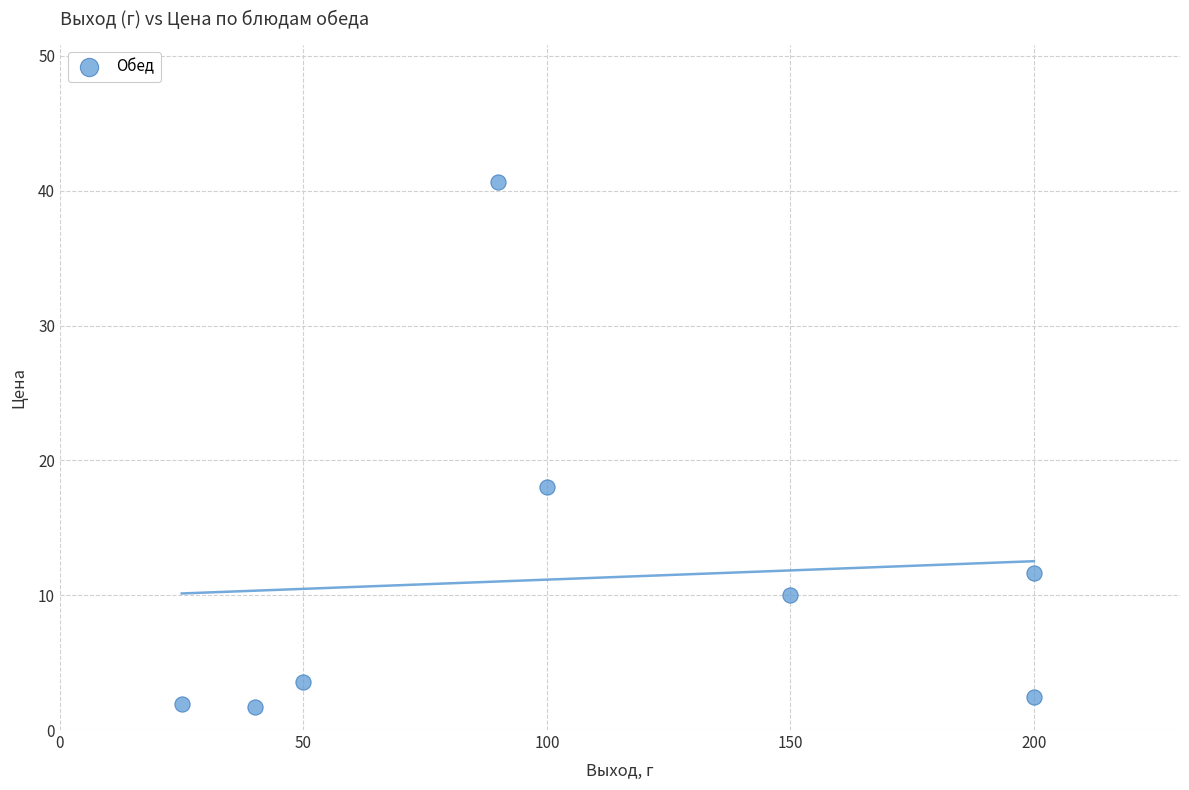

What Y value in the scatter plot is closest to 21?

18.0